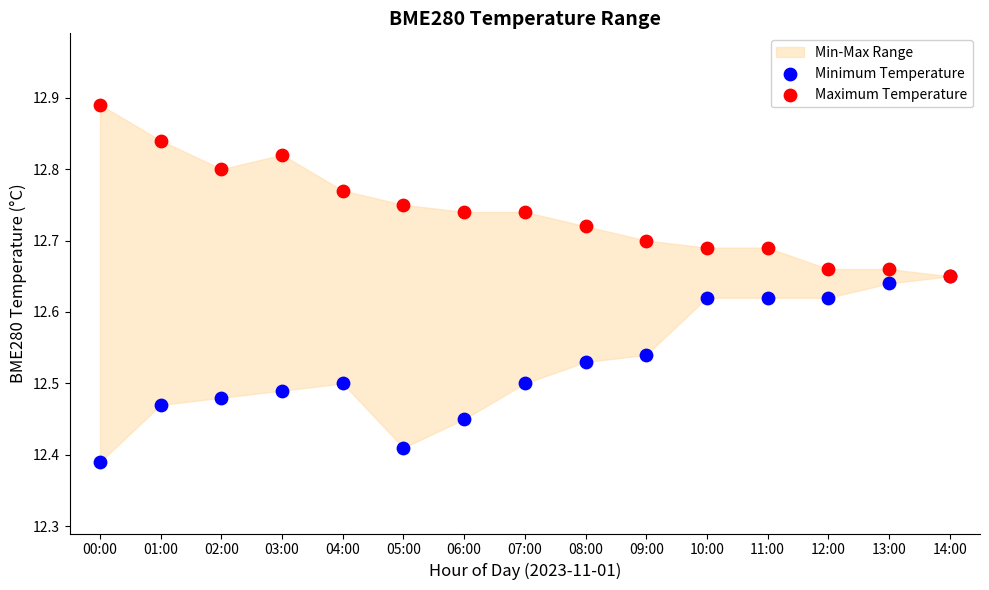

Which series contains the lowest Y value?

Minimum Temperature